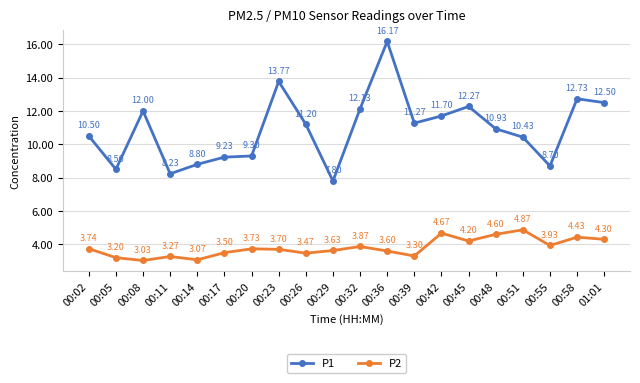

How many categories are shown in the chart?

20